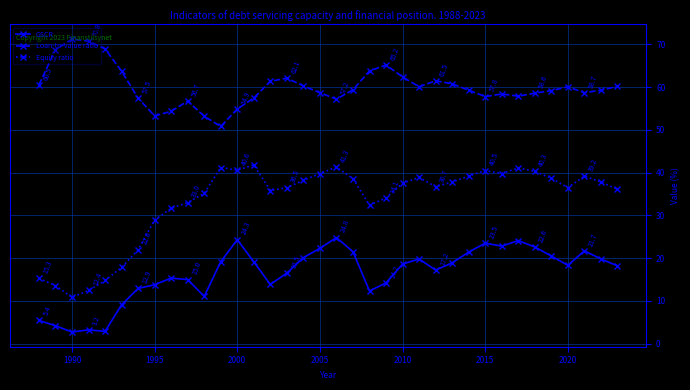

Which series has the largest total across all categories?

Loan-to-value ratio